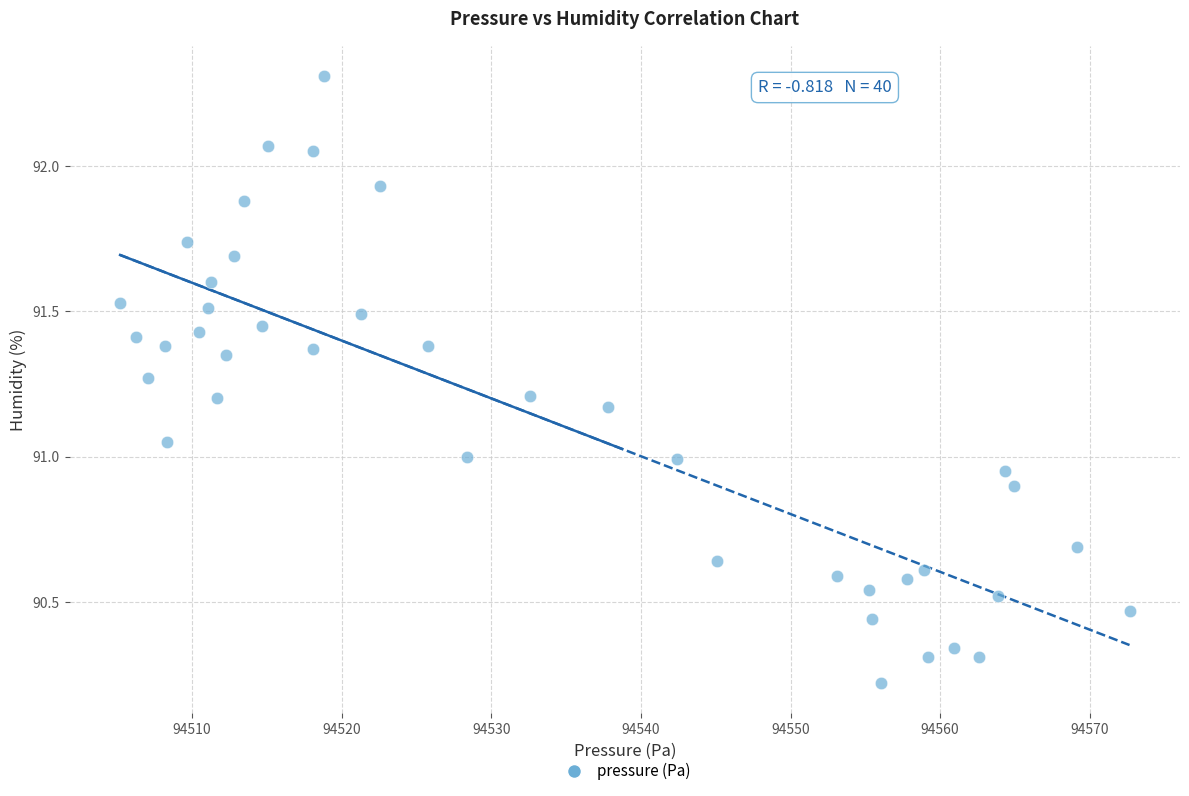

What is the range of X values (max minus min)?

67.5